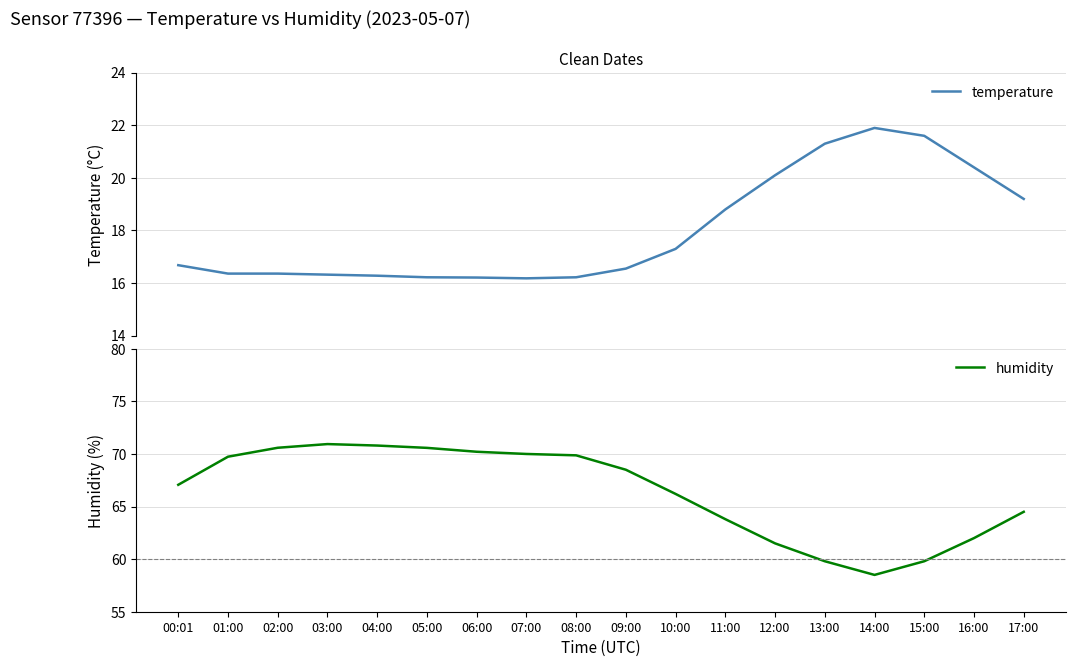

Count the number of categories in the chart.

18